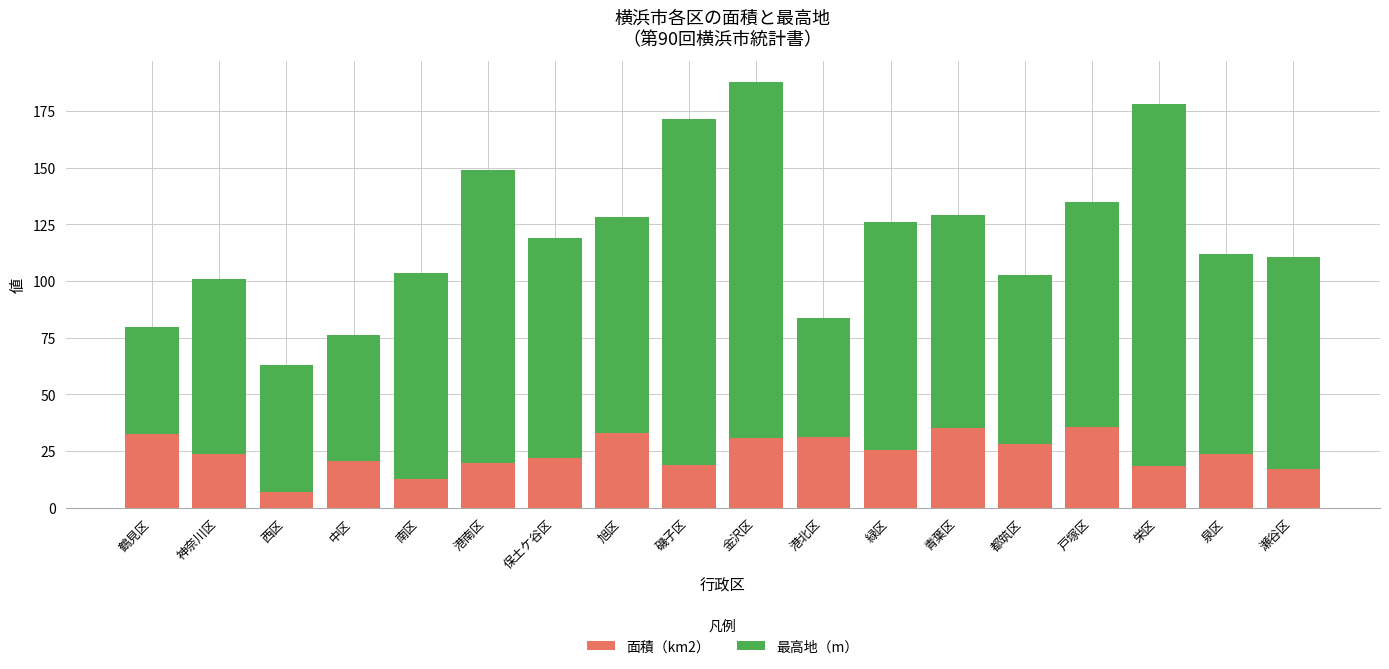

What is the lowest value of the 面積（km2） series?

7.0